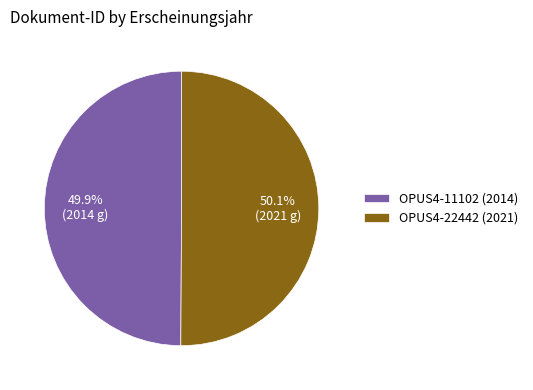

Is there any slice that represents more than half of the pie?

Yes